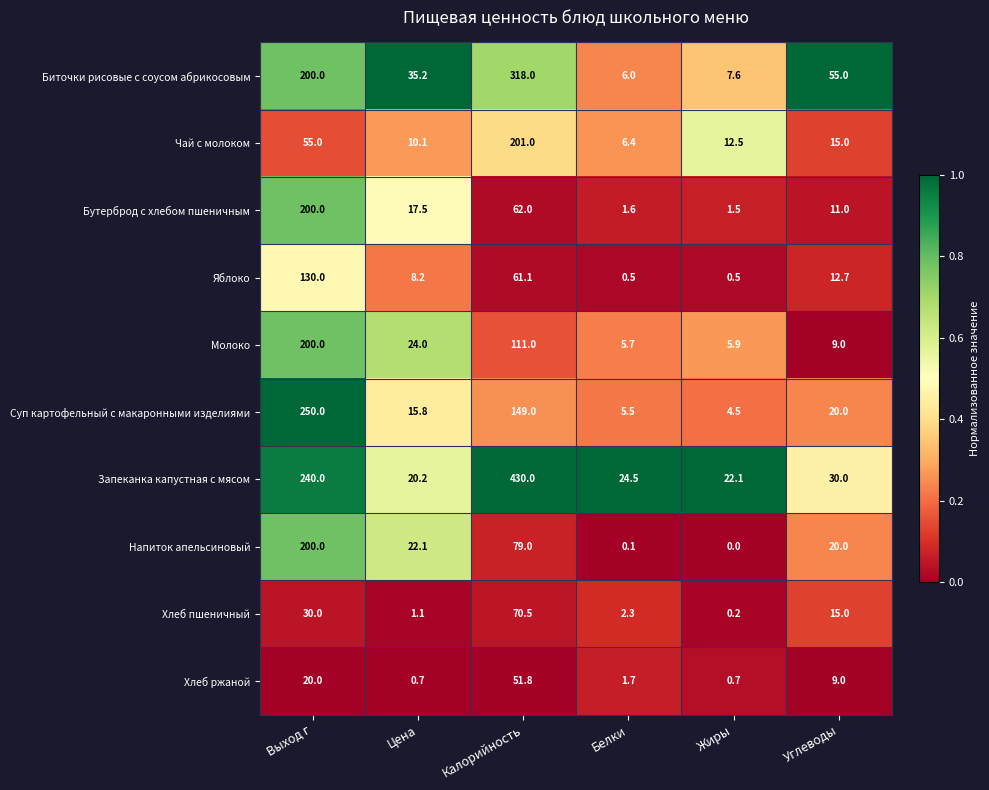

The value of Суп картофельный с макаронными изделиями at Жиры is 6.3. True or false?

False